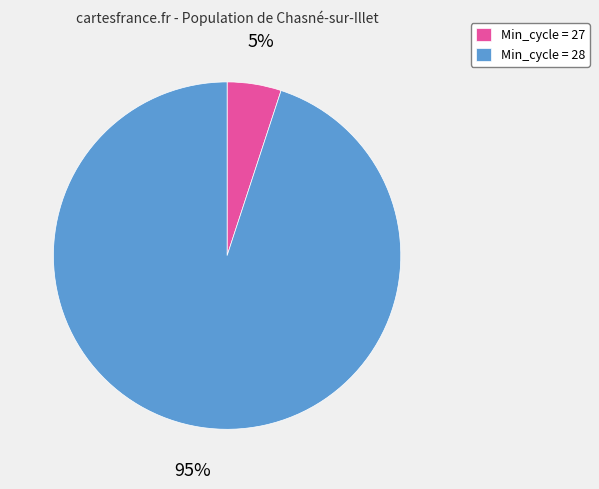

How many segments does this pie chart have?

2